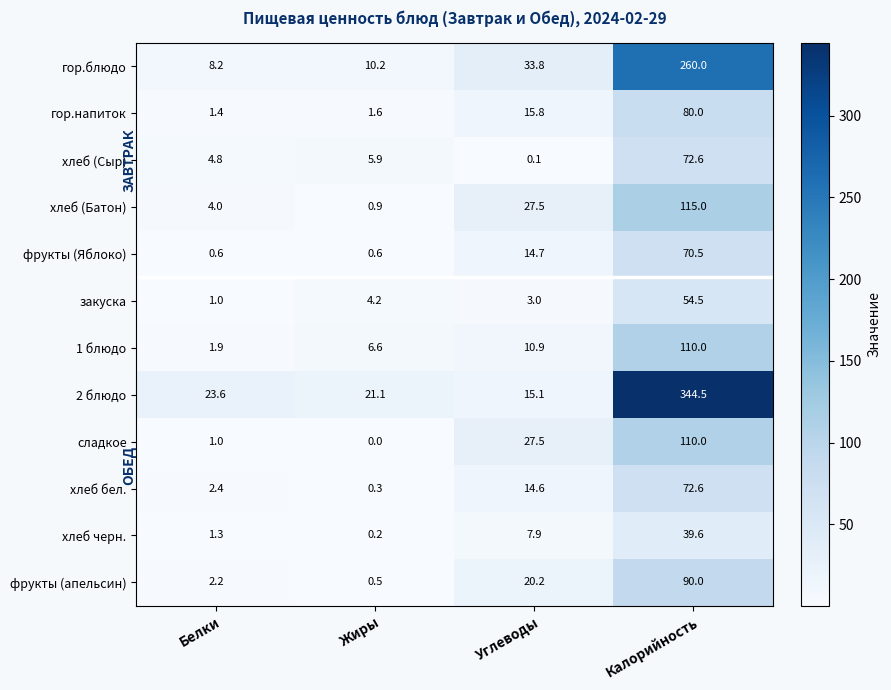

The value of закуска at Углеводы is 3.0. True or false?

True